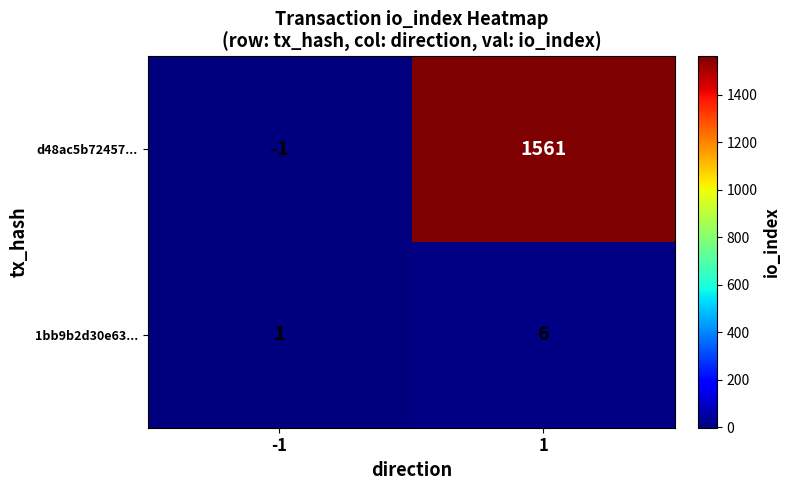

Rank the series by their maximum value, from highest to lowest.

d48ac5b72457..., 1bb9b2d30e63...